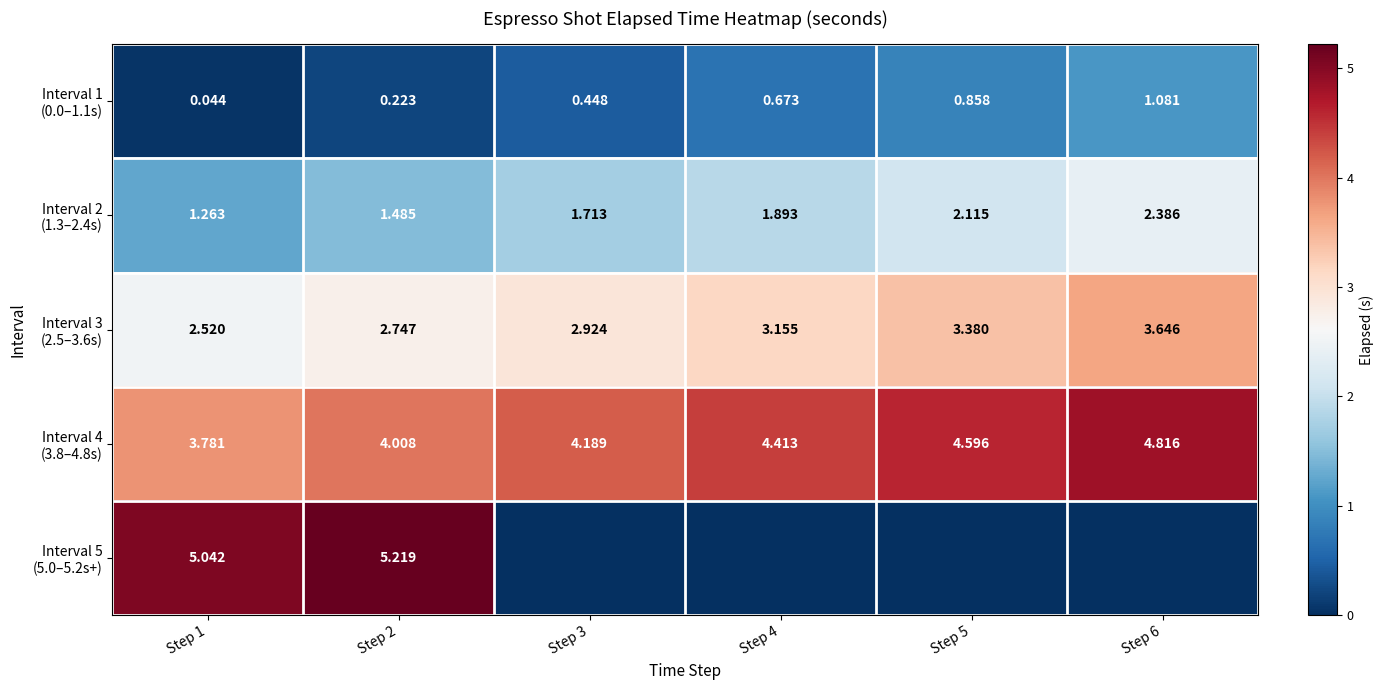

Which category has the lowest value in the Interval 2 (1.3–2.4s) series?

Step 1